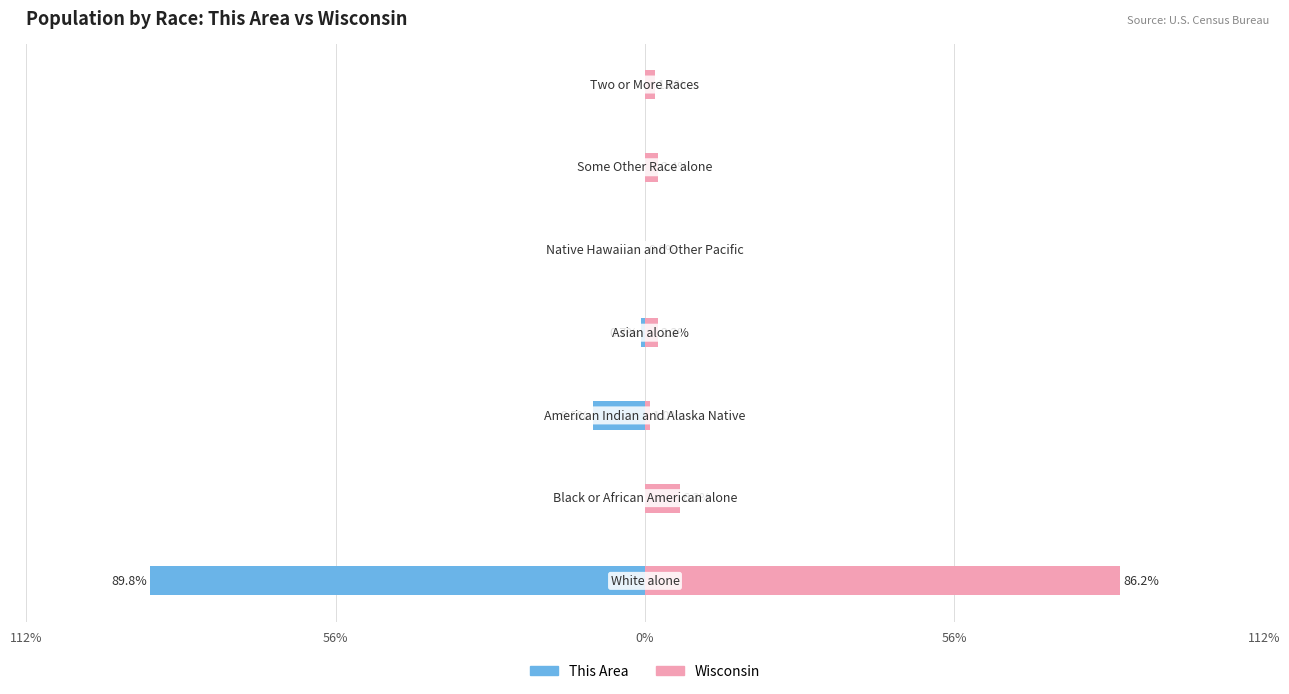

True or false: Wisconsin has a value of 1.8 at 6.

True